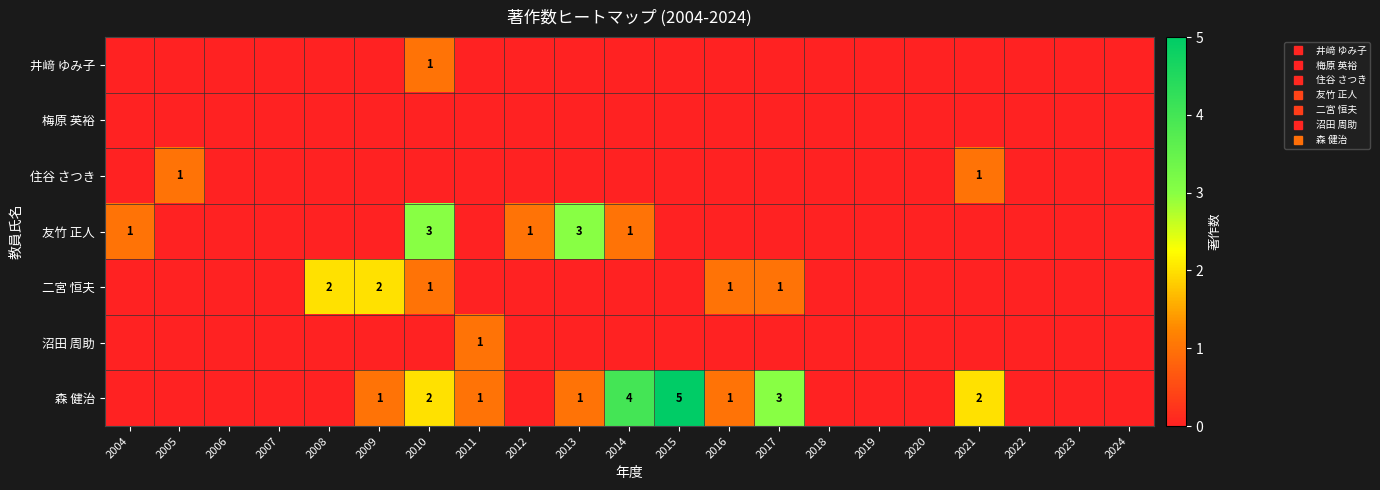

How many positive values does the 沼田 周助 series have?

1